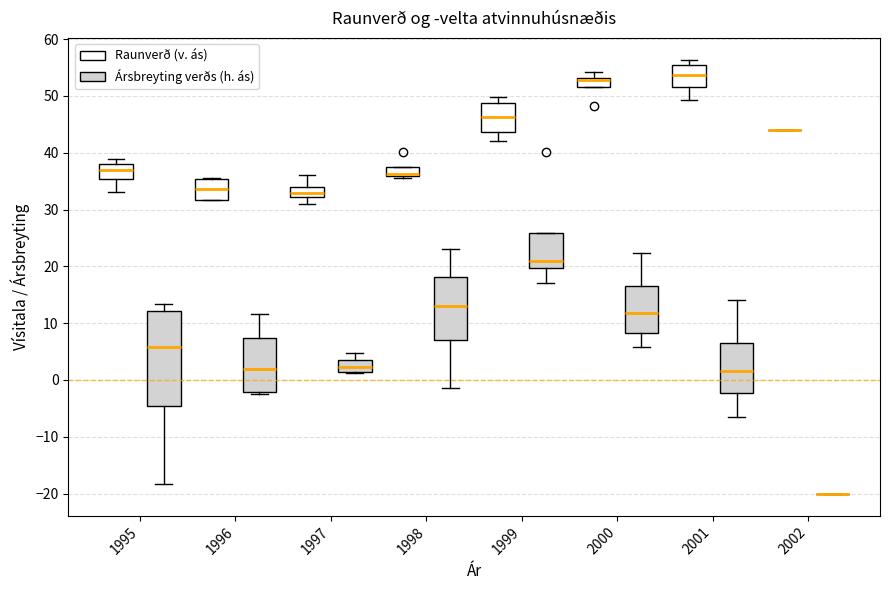

Reading left to right, transcribe this box plot: for each box, give where its median line is, the range the box spans, and where its two whiskers end, as read against the y-axis. The values are not printed on the chart, so give them approximately, as read against the axis.

1995 (Raunverð (v. ás)): median 37, box 35 to 38, whiskers 33 to 39
1995 (Ársbreyting verðs (h. ás)): median 6, box -5 to 12, whiskers -18 to 13
1996 (Raunverð (v. ás)): median 34, box 32 to 35, whiskers 32 to 36
1996 (Ársbreyting verðs (h. ás)): median 2, box -2 to 7, whiskers -3 to 12
1997 (Raunverð (v. ás)): median 33, box 32 to 34, whiskers 31 to 36
1997 (Ársbreyting verðs (h. ás)): median 2, box 1 to 3, whiskers 1 to 5
1998 (Raunverð (v. ás)): median 36 (just above the box's lower edge), box 36 to 37, whiskers 36 (just below the box's lower edge) to 37
1998 (Ársbreyting verðs (h. ás)): median 13, box 7 to 18, whiskers -1 to 23
1999 (Raunverð (v. ás)): median 46, box 44 to 49, whiskers 42 to 50
1999 (Ársbreyting verðs (h. ás)): median 21, box 20 to 26, whiskers 17 to 26
2000 (Raunverð (v. ás)): median 53 (just below the box's upper edge), box 52 to 53, whiskers 52 to 54
2000 (Ársbreyting verðs (h. ás)): median 12, box 8 to 17, whiskers 6 to 22
2001 (Raunverð (v. ás)): median 54, box 51 to 55, whiskers 49 to 56
2001 (Ársbreyting verðs (h. ás)): median 2, box -2 to 7, whiskers -7 to 14
2002 (Raunverð (v. ás)): box collapsed to a line at 44, whiskers 44 to 44
2002 (Ársbreyting verðs (h. ás)): box collapsed to a line at -20, whiskers -20 to -20